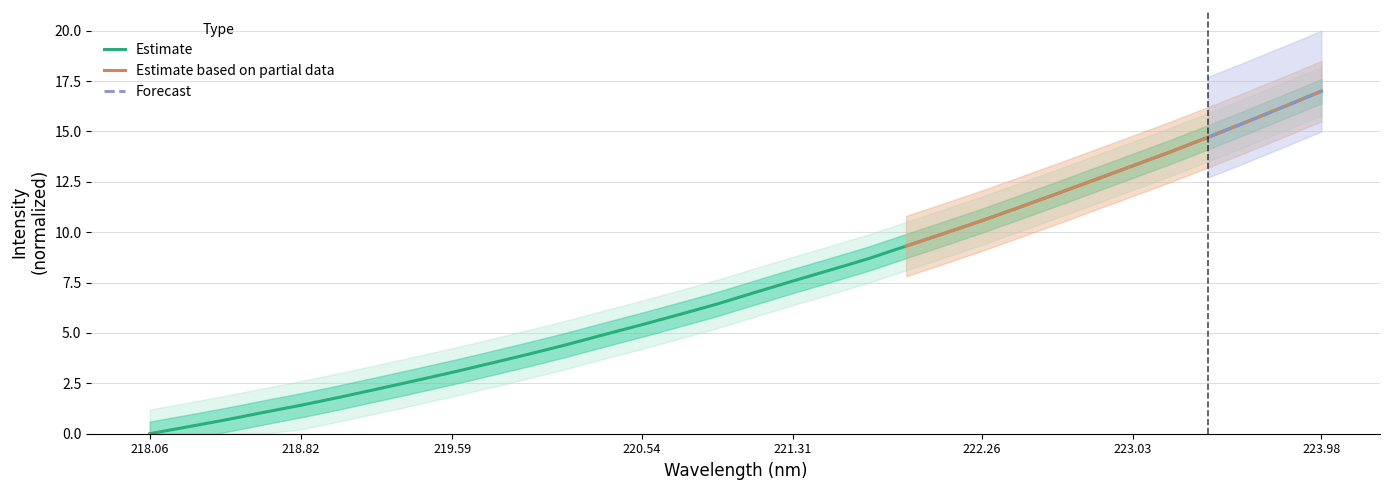

The value of Estimate at 222.26 is 10.6. True or false?

True